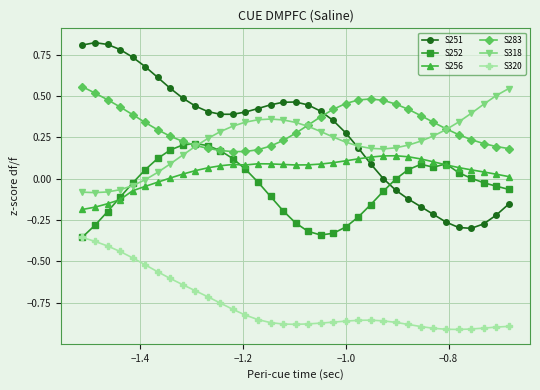

Which series has the widest spread of values?

S251